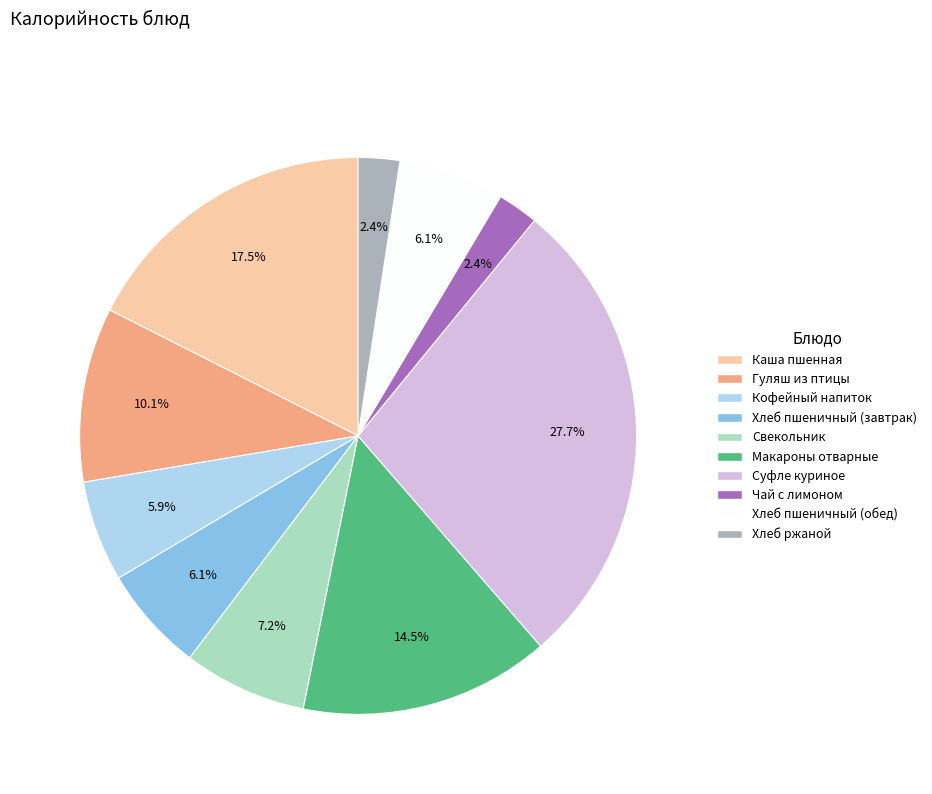

How many segments does this pie chart have?

10